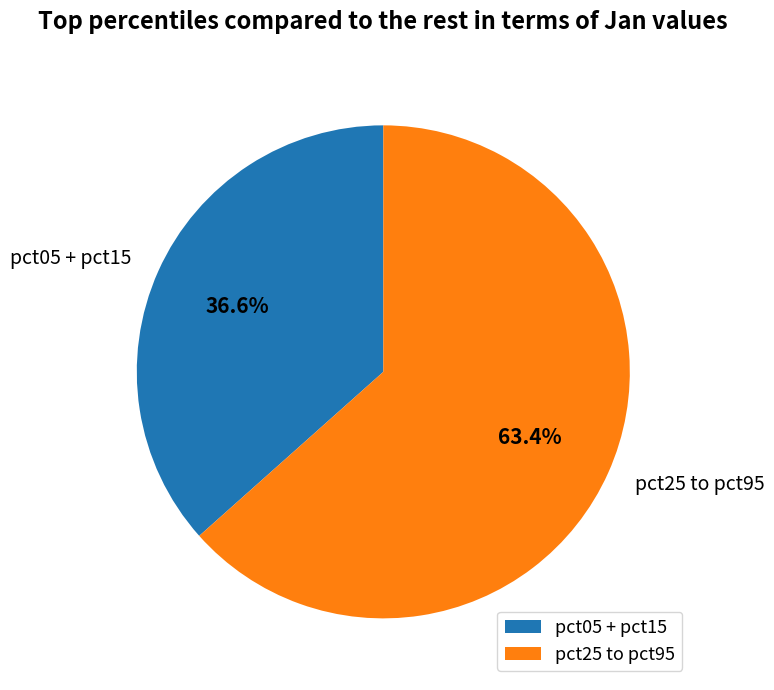

Does pct25 to pct95 represent more than half of the total?

Yes